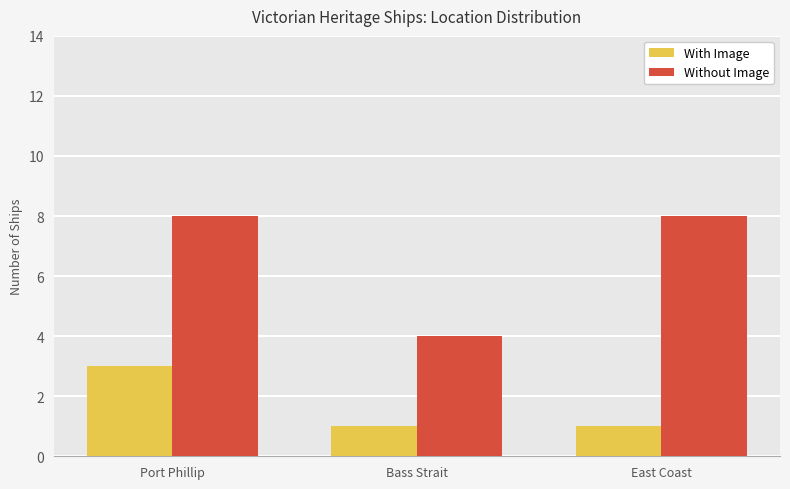

Rank the series at Port Phillip from highest to lowest value.

Without Image, With Image